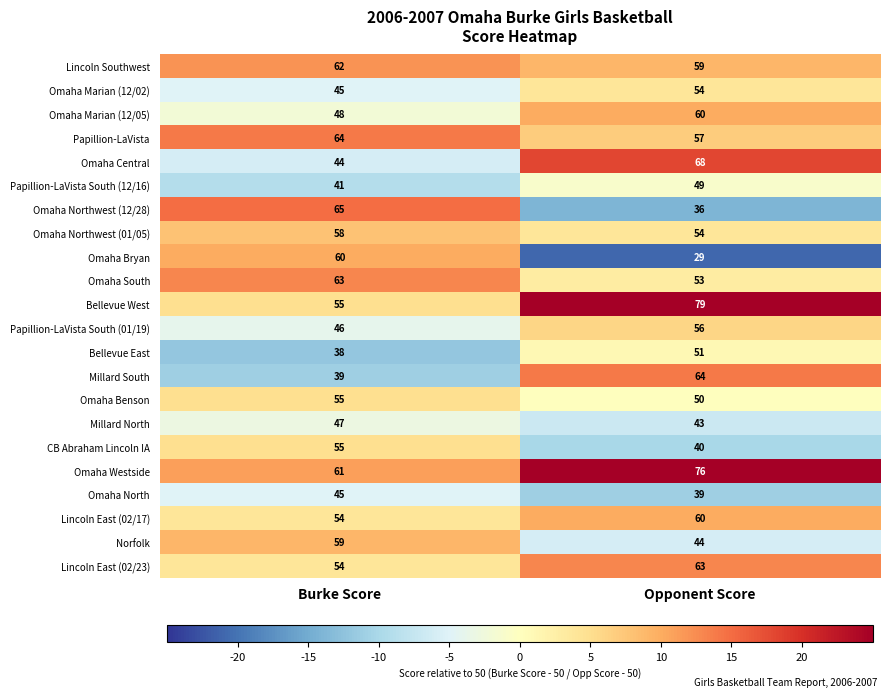

What is the maximum value shown in the chart?

79